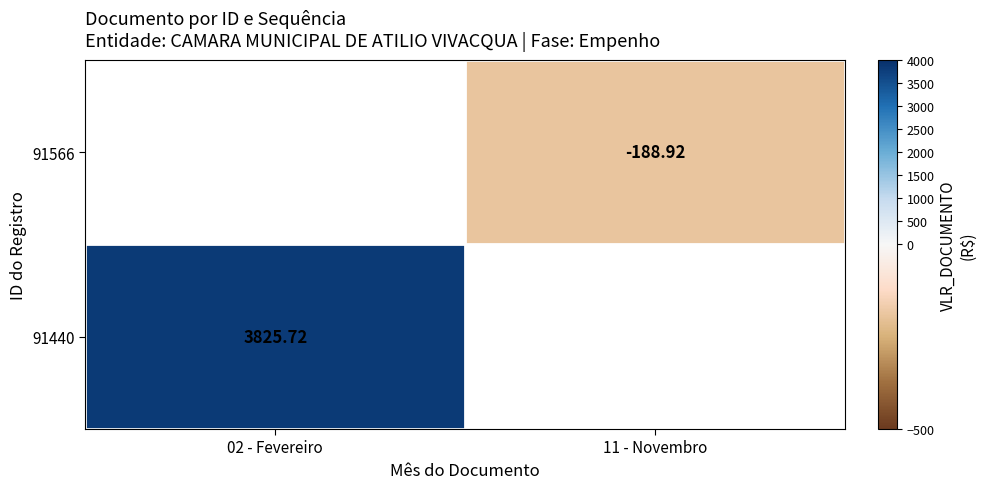

Which category has the highest value in the 91566 series?

02 - Fevereiro